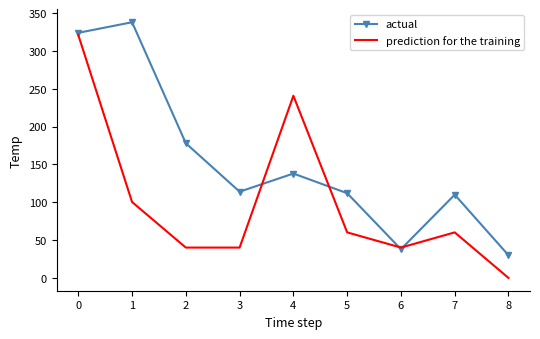

Which category has the lowest value across all series?

8